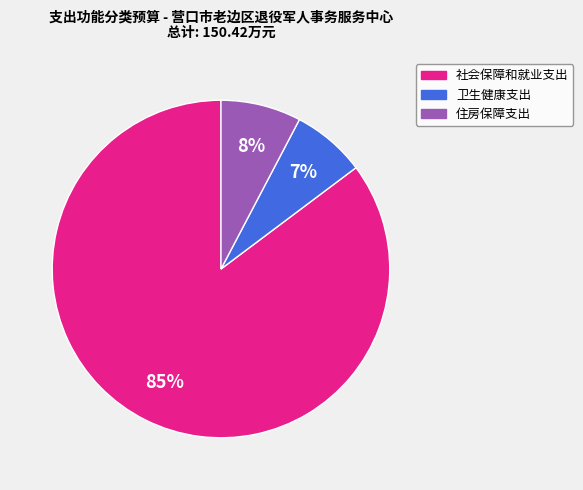

To the nearest percent, what is the combined percentage of 卫生健康支出 and 社会保障和就业支出?

92%